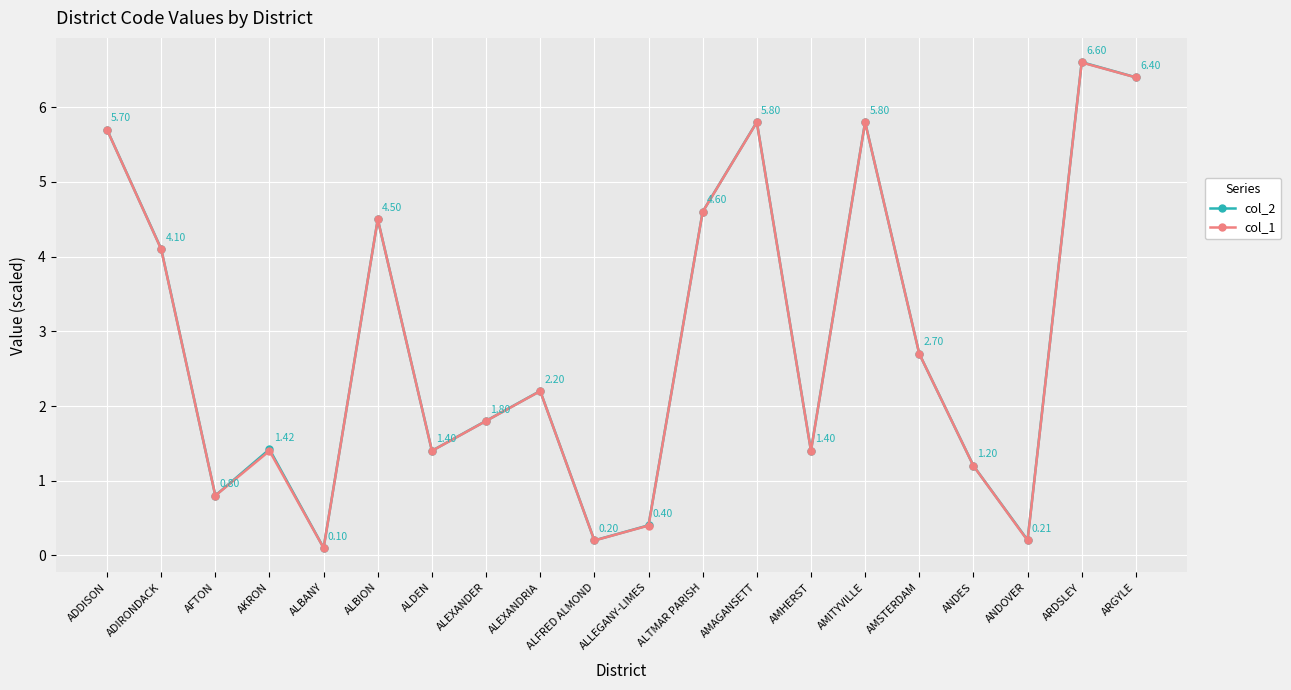

Is it true that col_2 equals 1.8 at ALEXANDER?

True